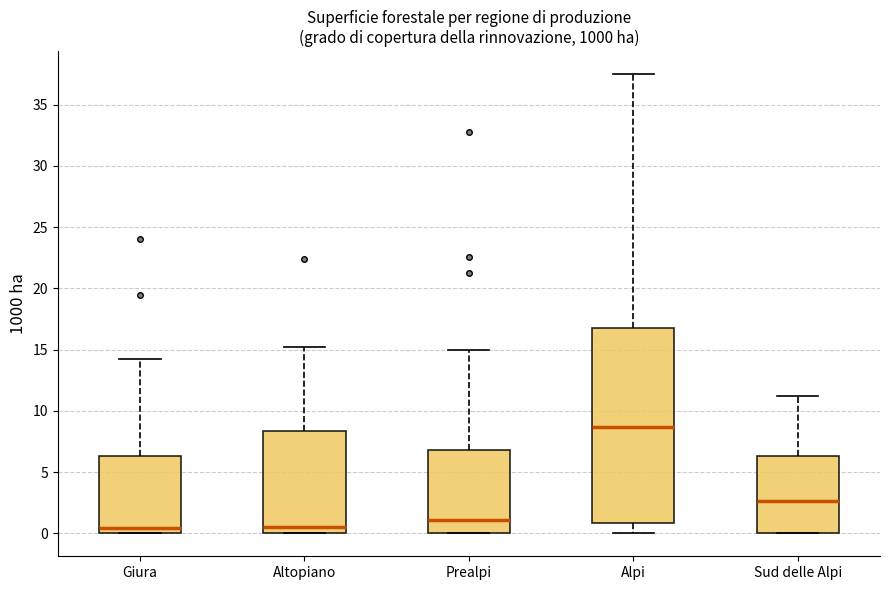

Comparing the boxes themselves (not the whiskers), which one is the tallest?

Alpi